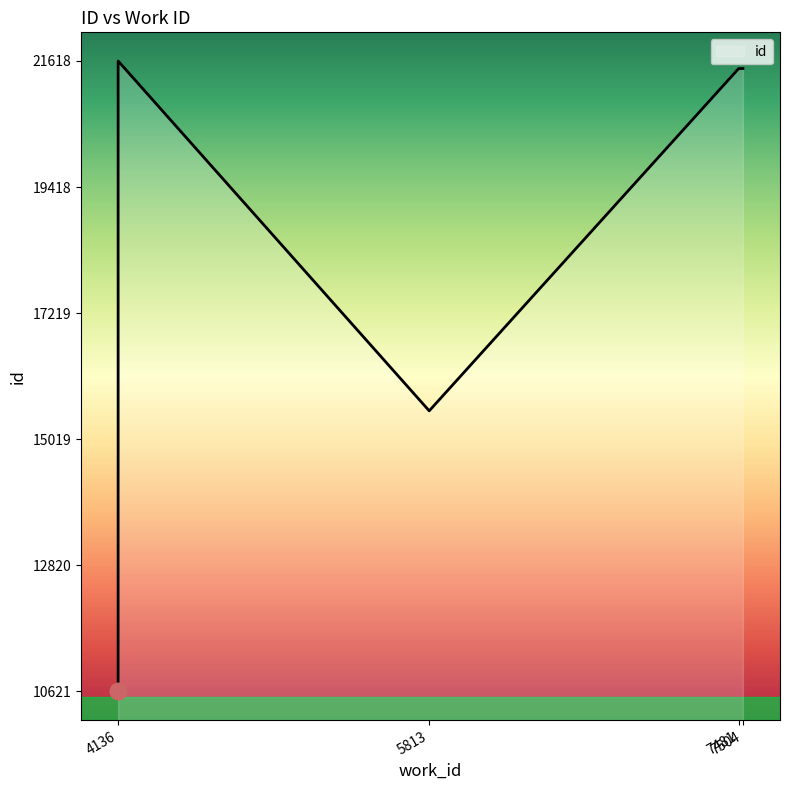

The value at 4136 is 2499. True or false?

False